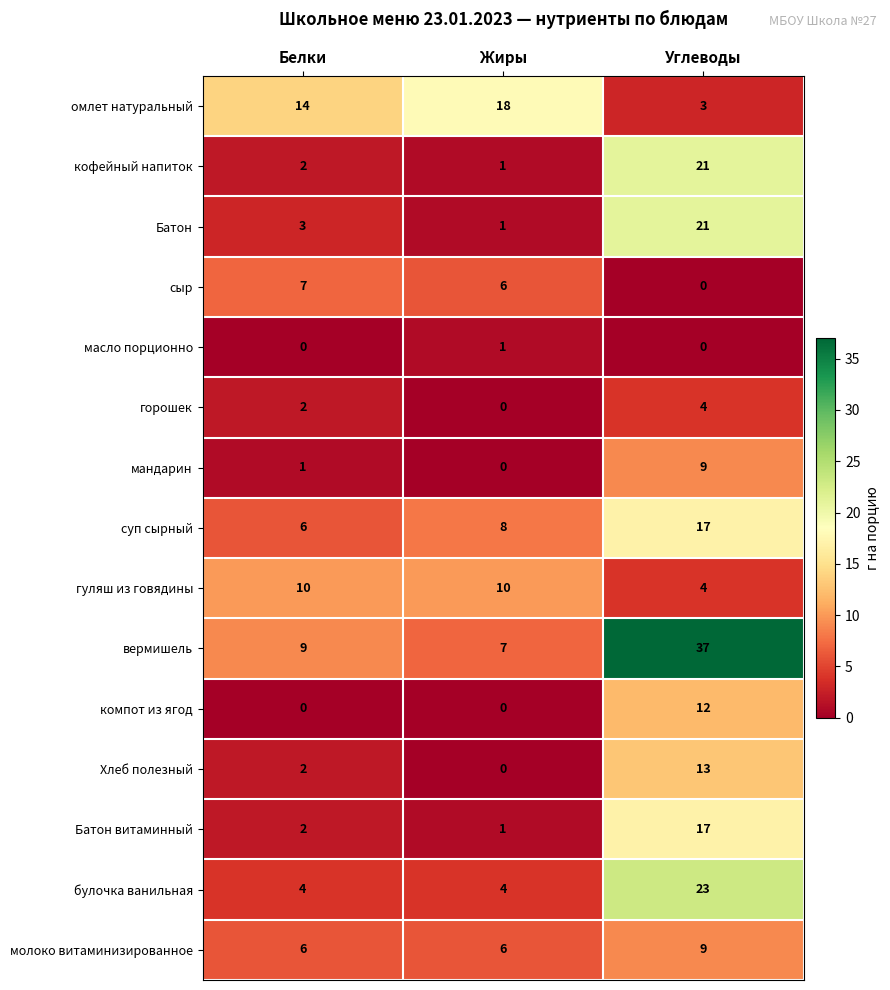

What is the difference between the maximum and minimum values in the гуляш из говядины series?

6